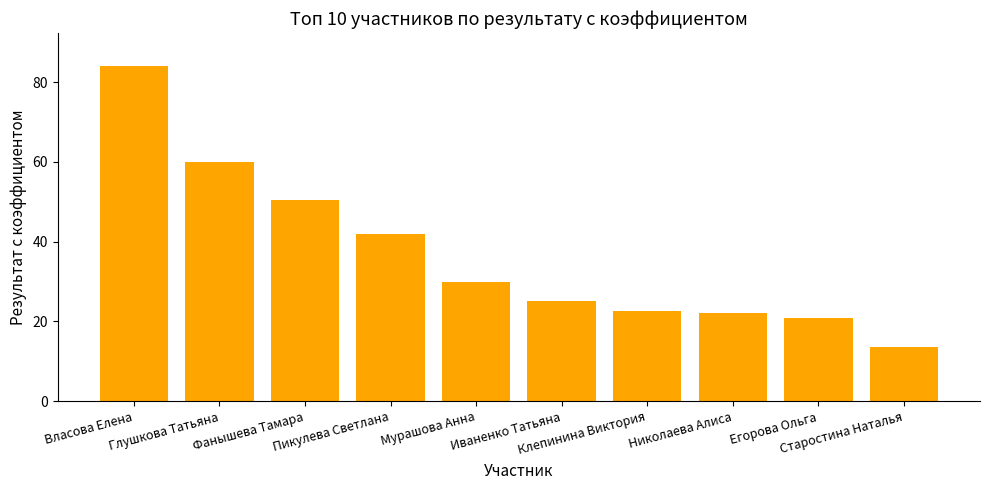

What is the greatest value displayed?

84.0